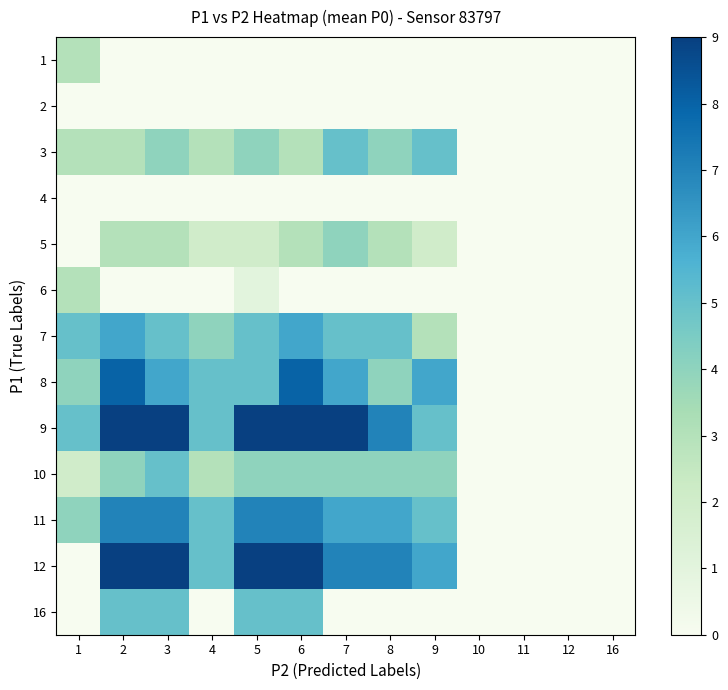

Which series has the widest spread of values?

9